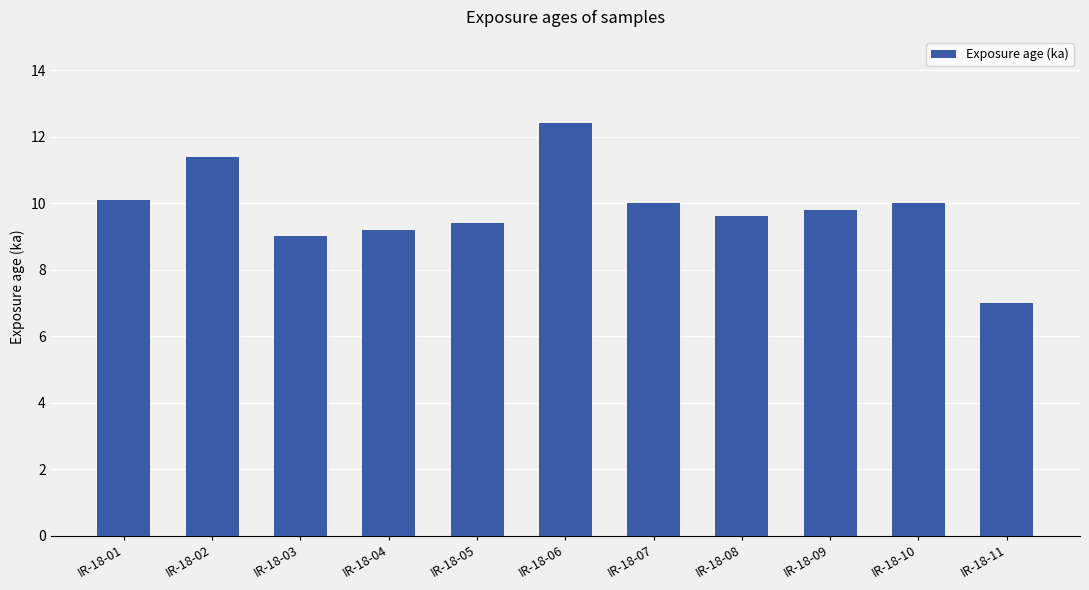

Reading left to right, extract all data points from this chart.

10.1	11.4	9.0	9.2	9.4	12.4	10.0	9.6	9.8	10.0	7.0